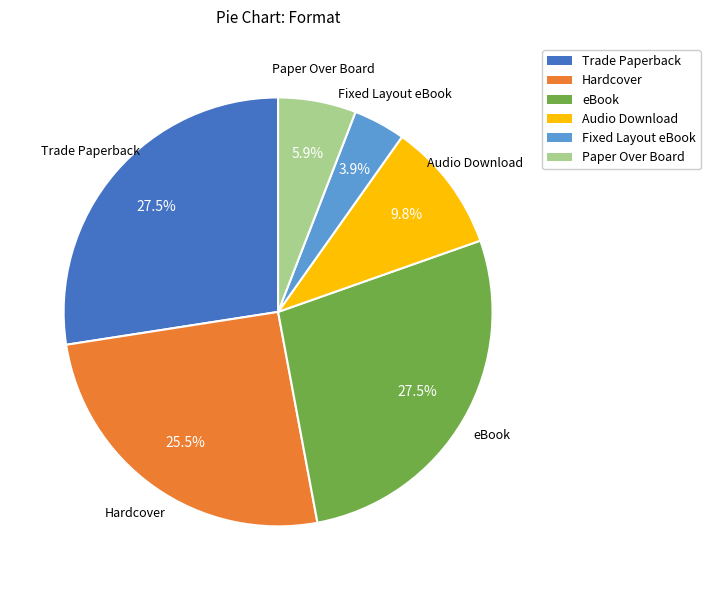

Approximately how many times larger is the value at Trade Paperback compared to eBook?

1.0